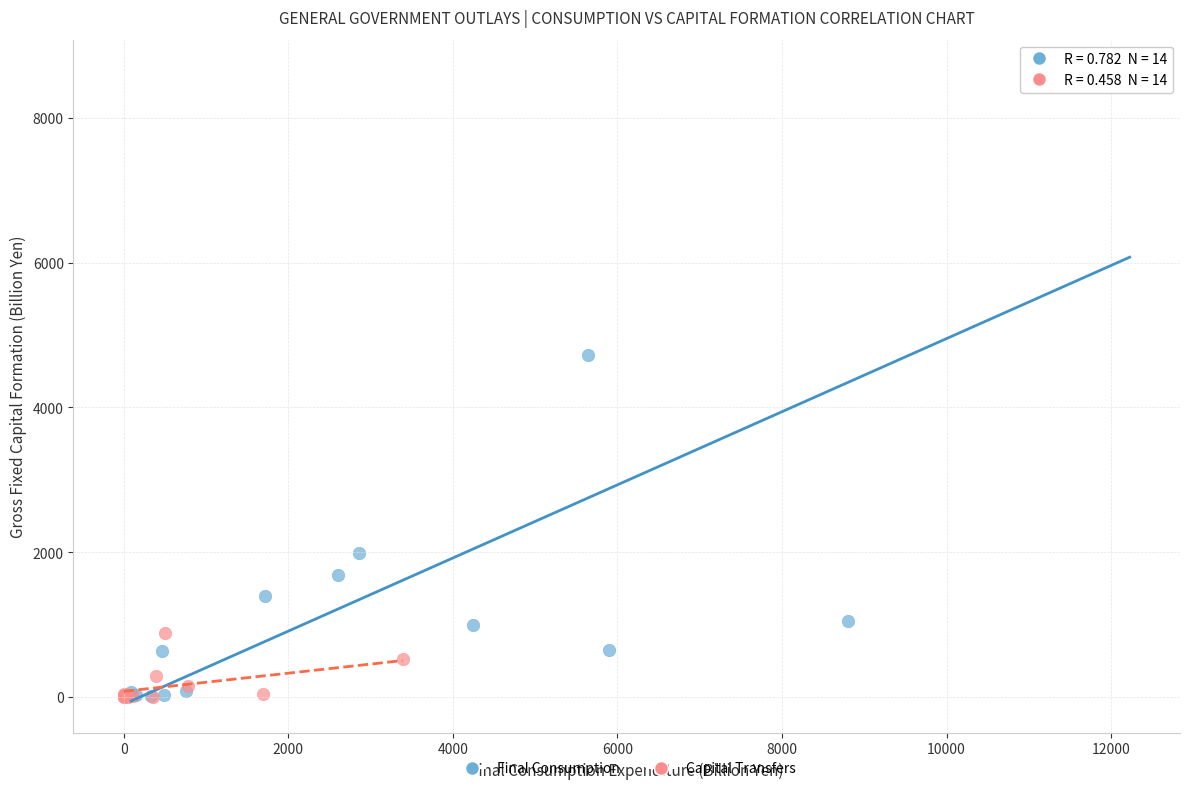

Which series has the largest Y range (max minus min)?

Final Consumption